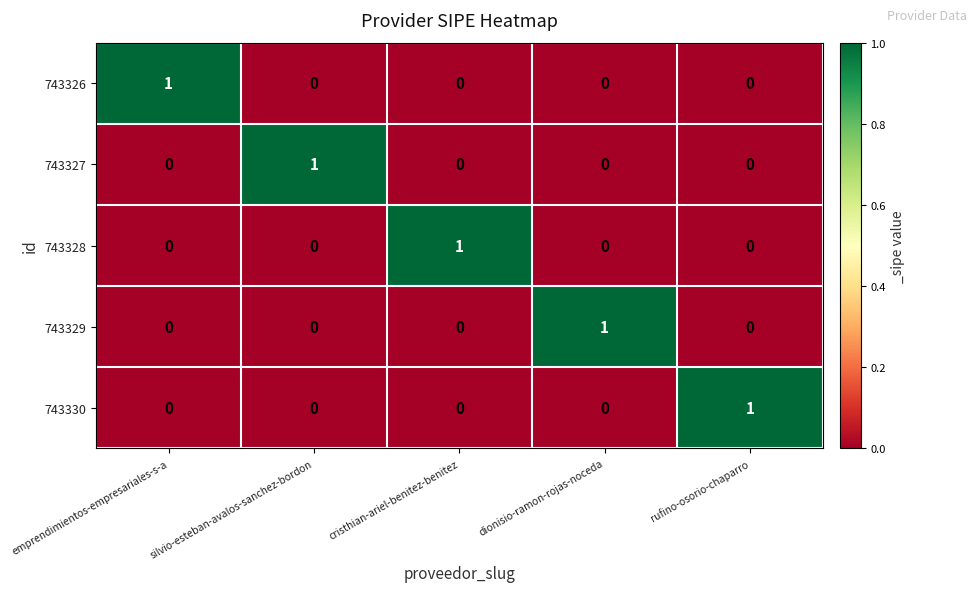

At how many categories does at least one series exceed 0?

5